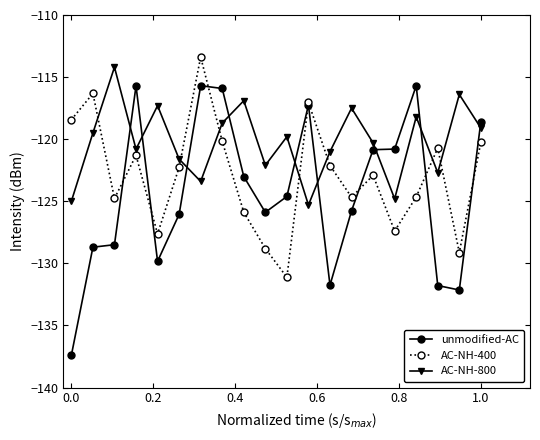

What is the value of the AC-NH-800 point at the 13th from the left?

-121.0